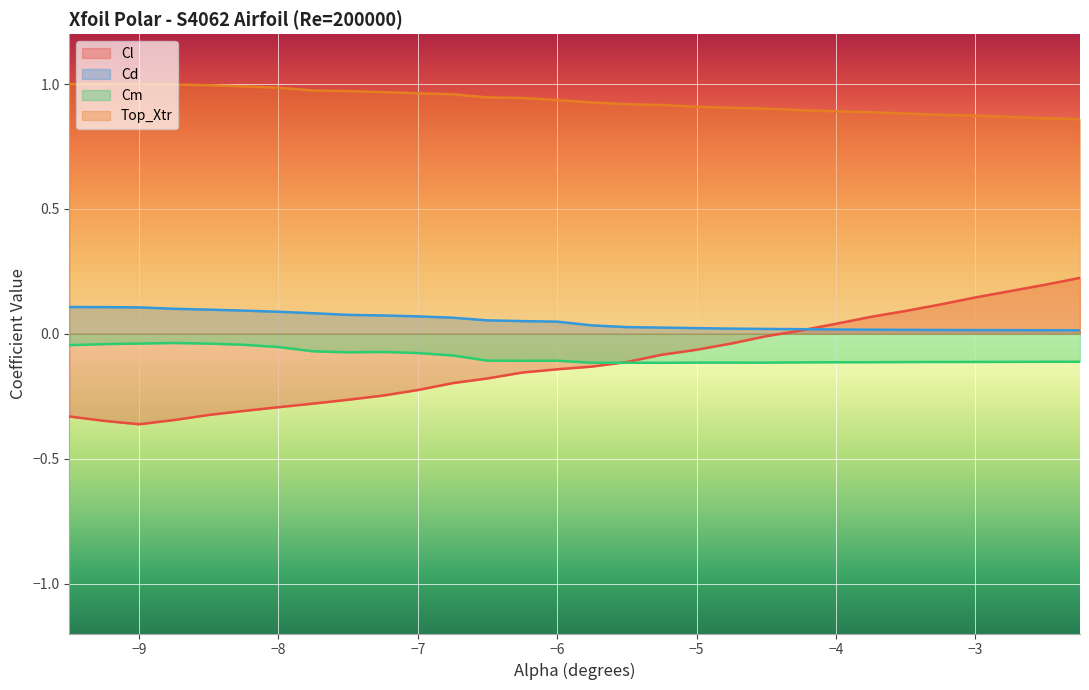

True or false: Cl and Top_Xtr intersect in this chart.

False